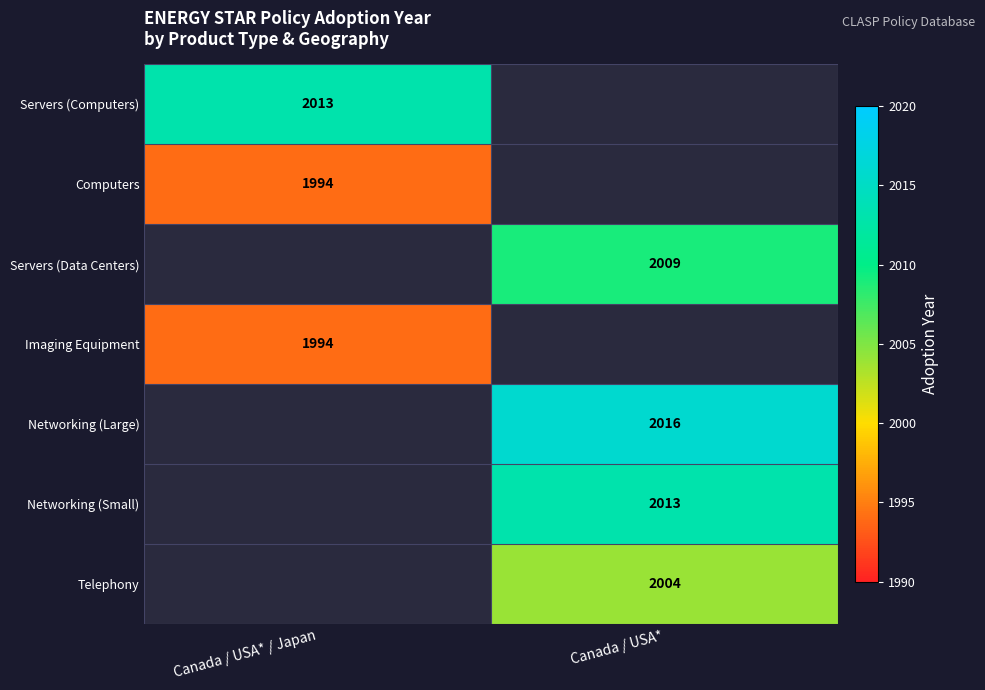

How many series are shown in this chart?

7